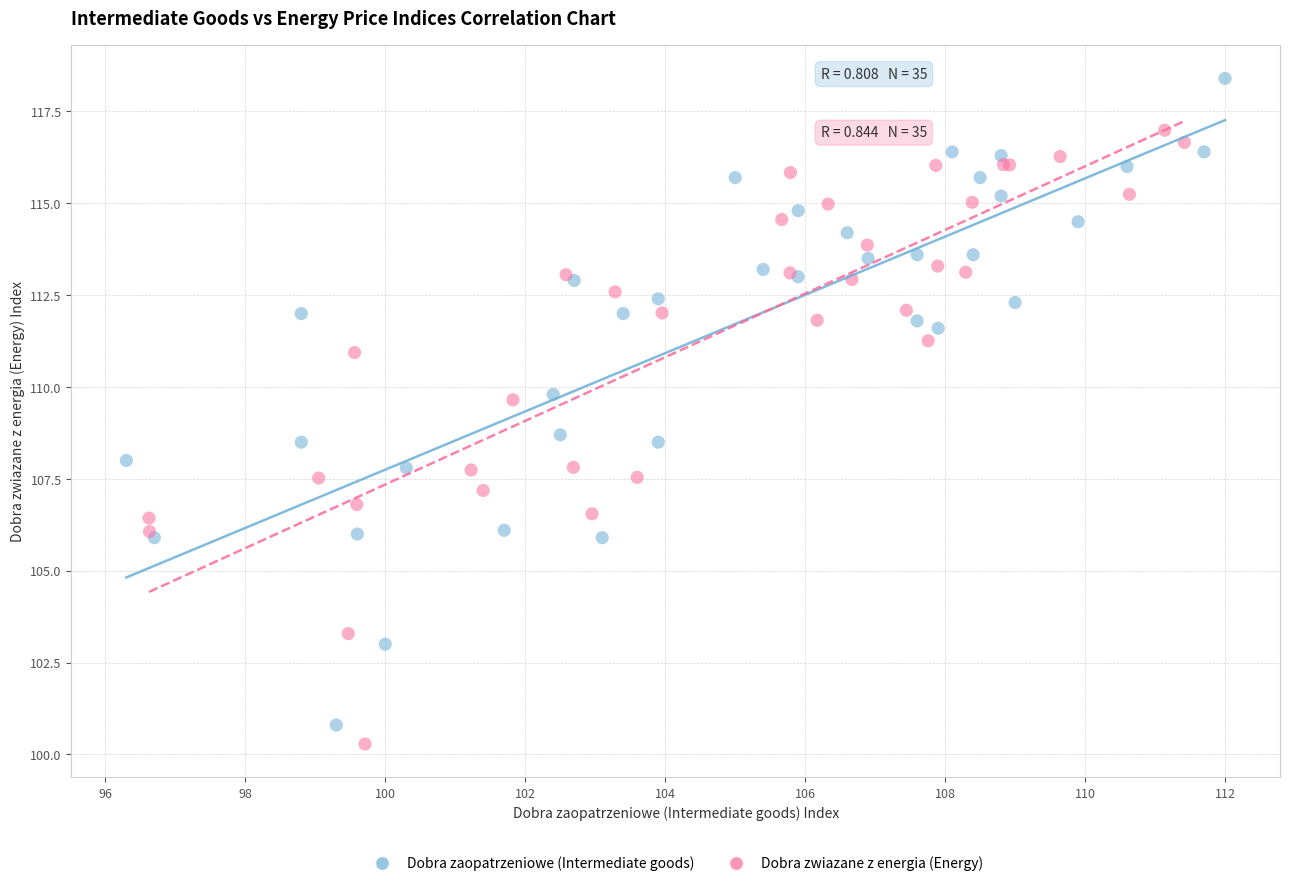

Which series reaches the maximum Y coordinate?

Dobra zaopatrzeniowe (Intermediate goods)